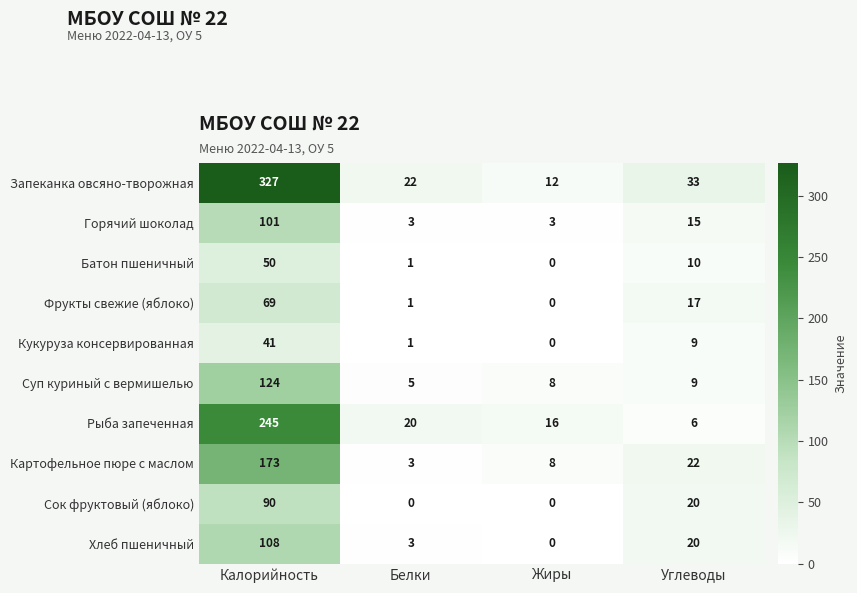

What is the maximum value shown in the chart?

327